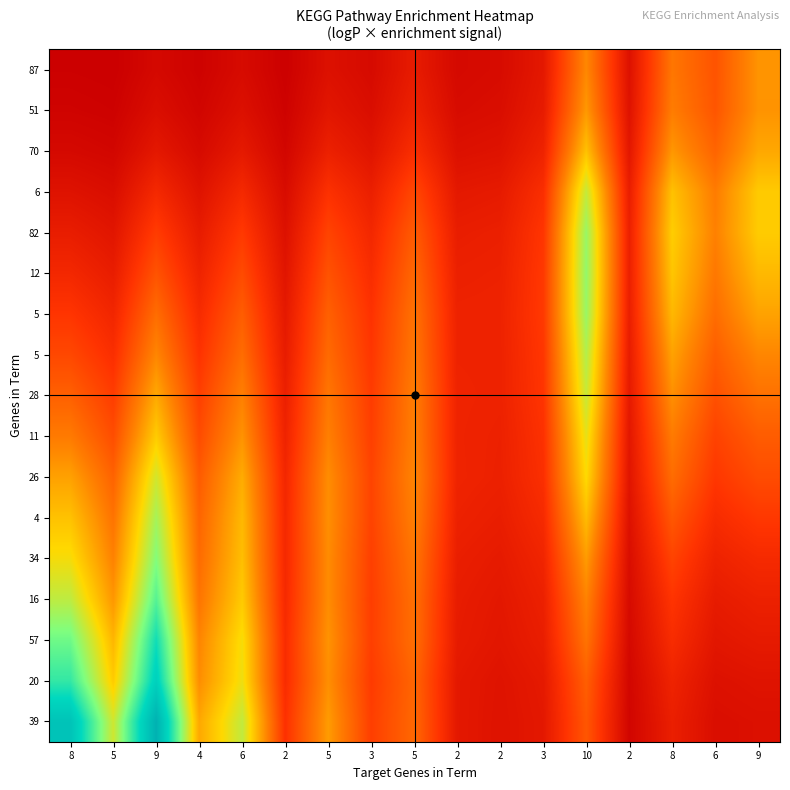

What is the total value across all series at 2?

9.4